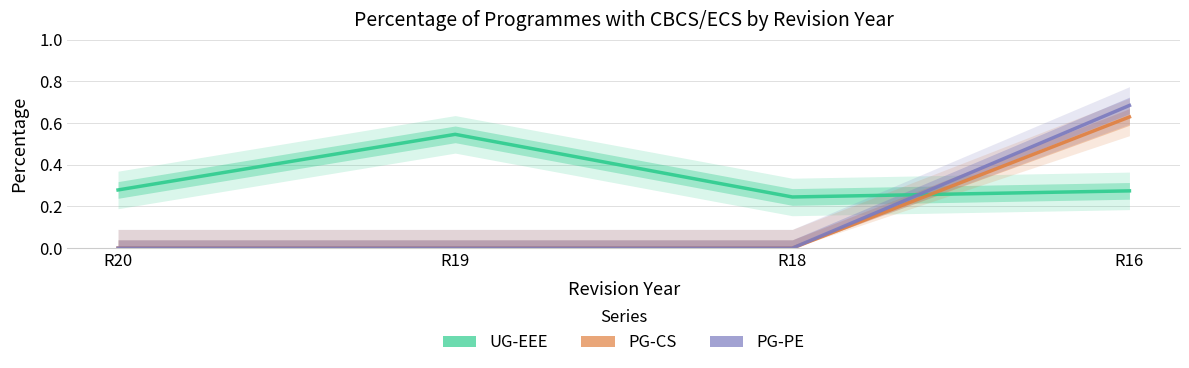

Reading left to right, extract all data points from this chart.

UG-EEE: R20=0.3	R19=0.5	R18=0.2	R16=0.3
PG-CS: R20=0.0	R19=0.0	R18=0.0	R16=0.6
PG-PE: R20=0.0	R19=0.0	R18=0.0	R16=0.7